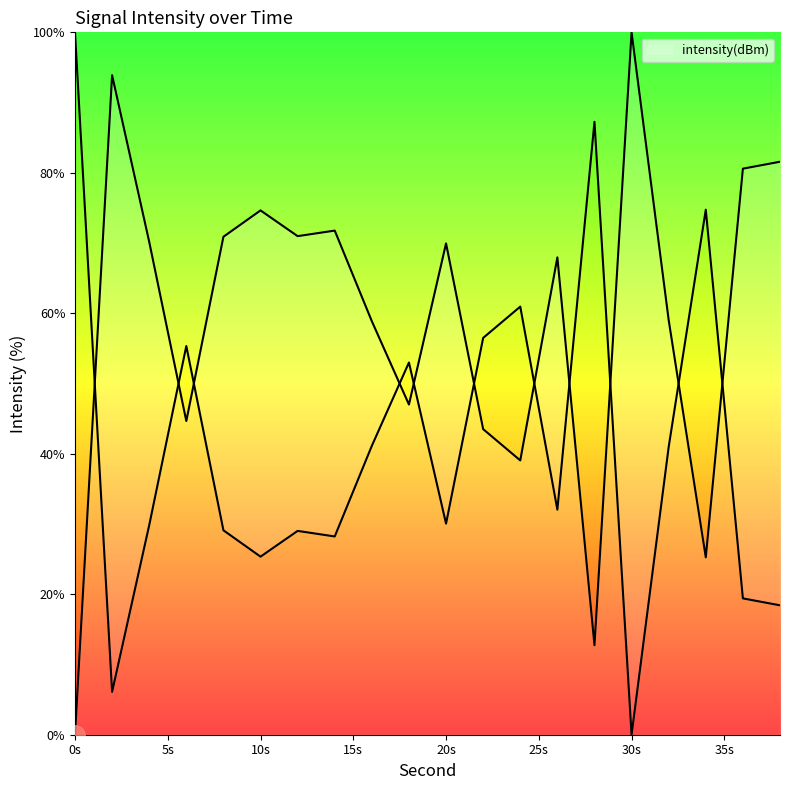

Does the chart display data point markers on the line(s)?

No